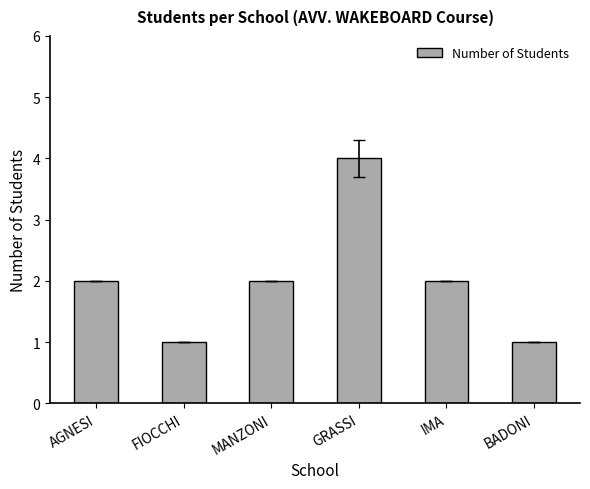

What is the ratio of the value at AGNESI to the value at IMA?

1.0